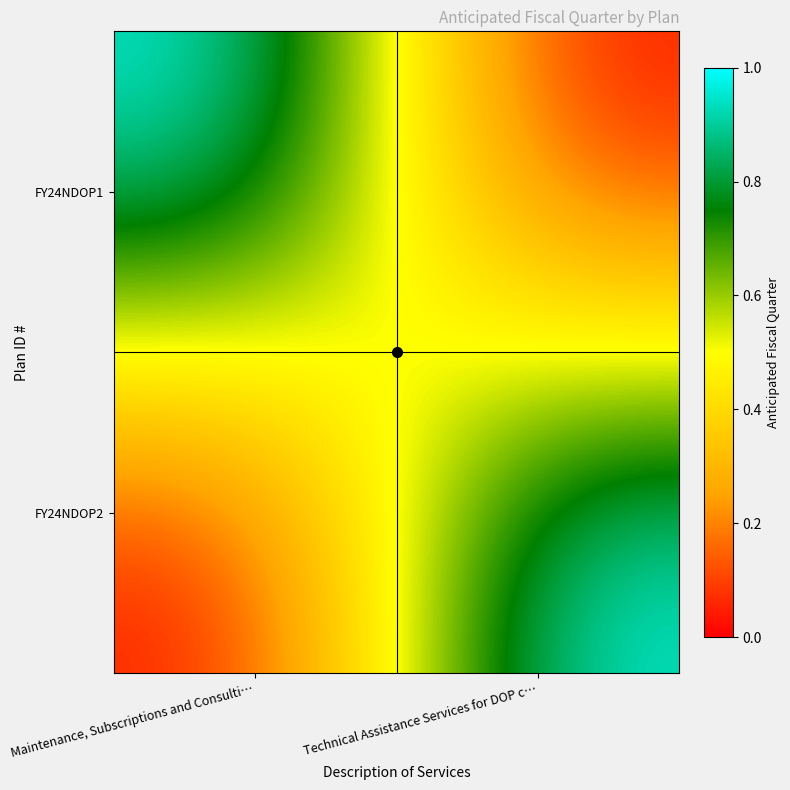

At which category is the sum across all series the highest?

Maintenance, Subscriptions and Consulti…